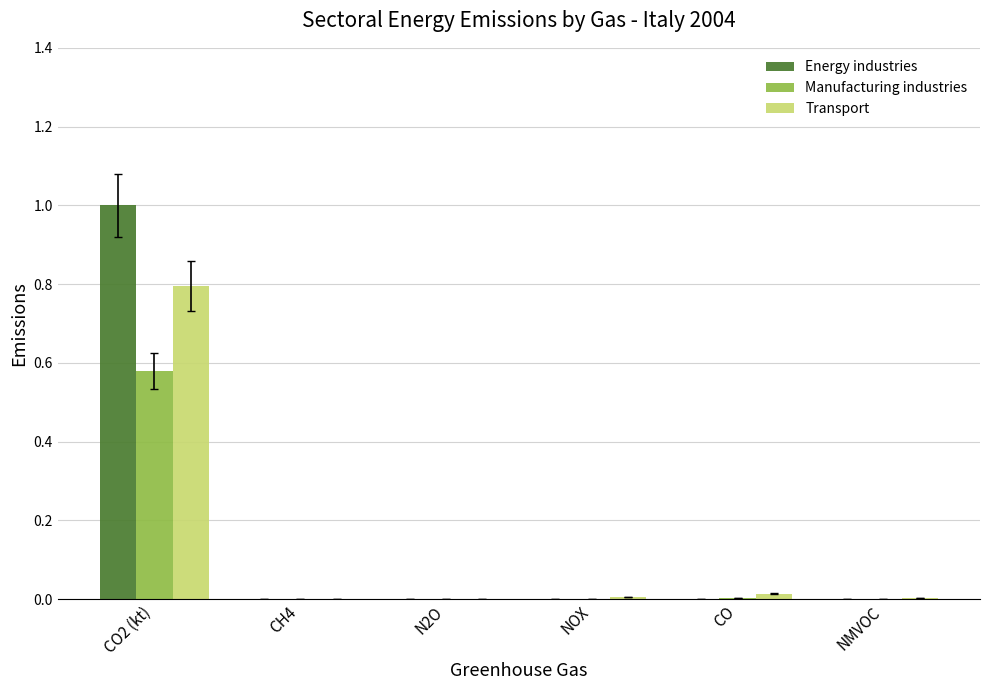

At which category does the chart reach its peak across all series?

CO2 (kt)